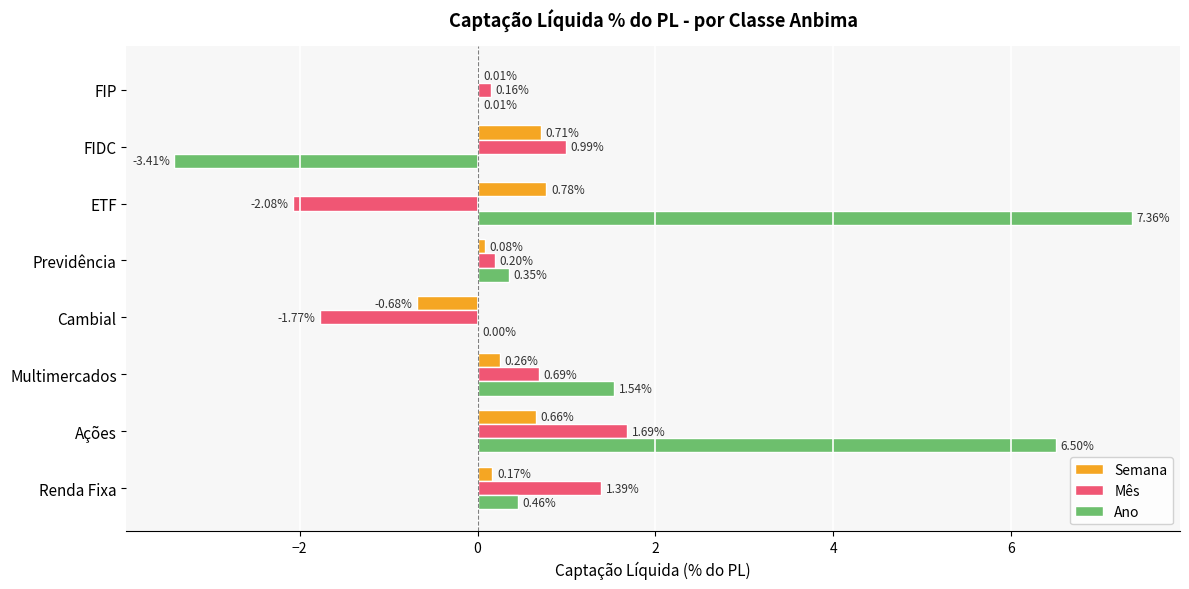

What is the total value across all series at Cambial?

-2.5